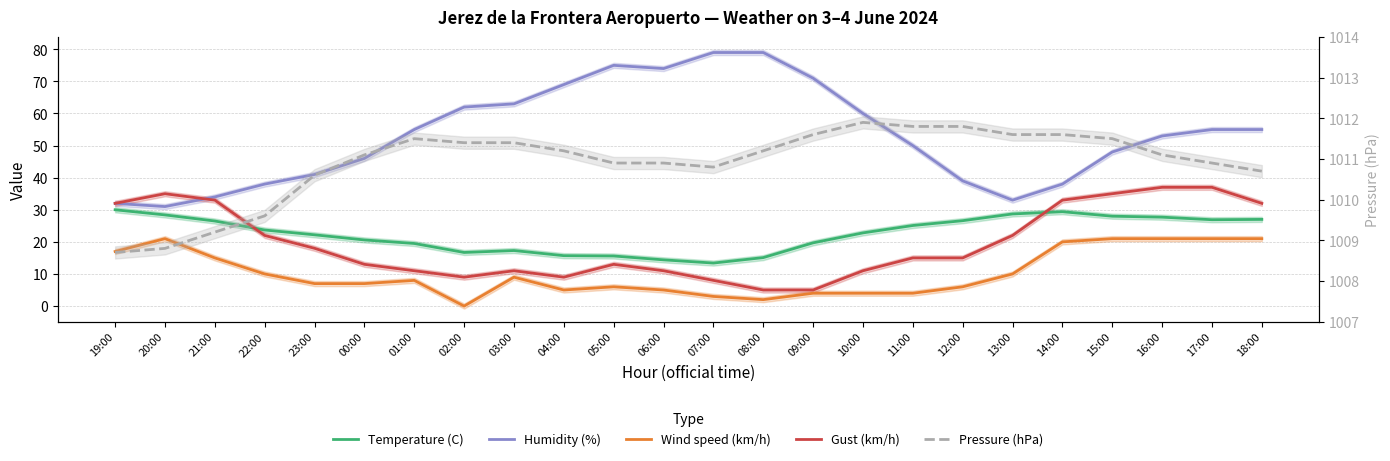

True or false: Wind speed (km/h) and Pressure (hPa) cross at least once.

False